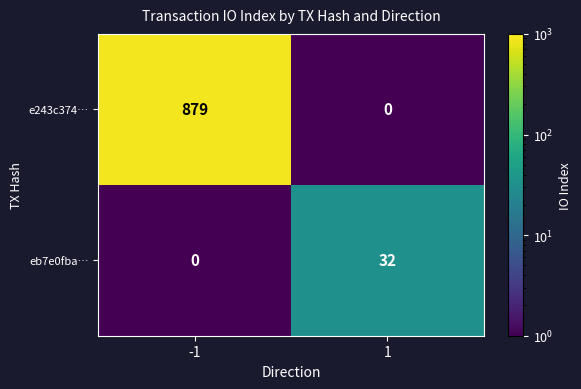

At how many categories does at least one series exceed 743?

1